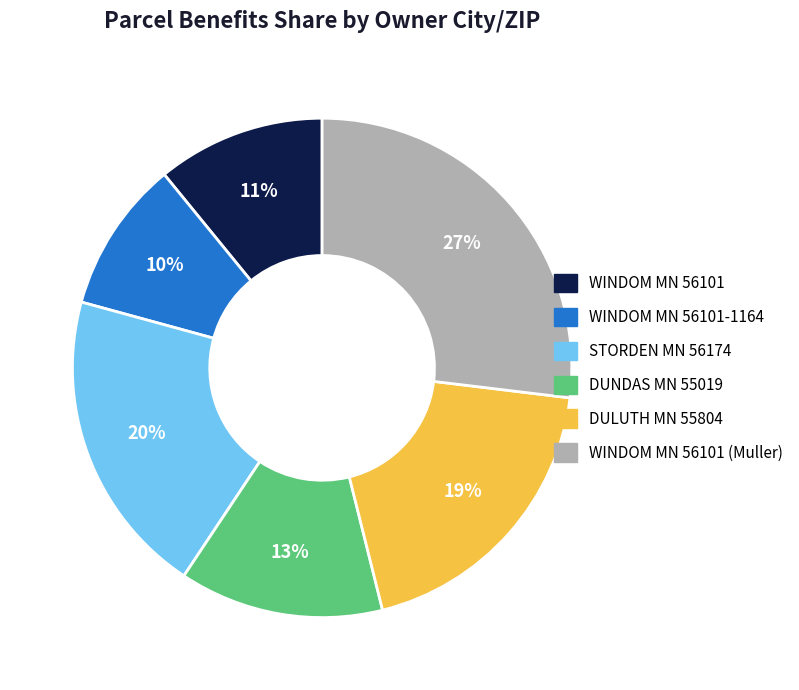

Is the sum of WINDOM MN 56101 (Muller) and WINDOM MN 56101-1164 greater than half?

No